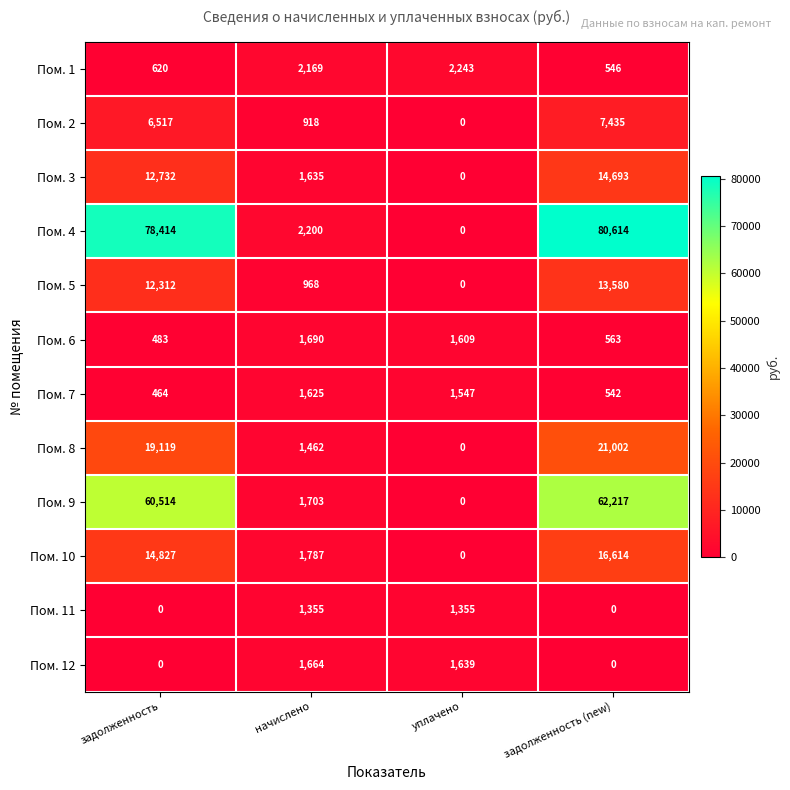

What is the total value across all series at уплачено?

8393